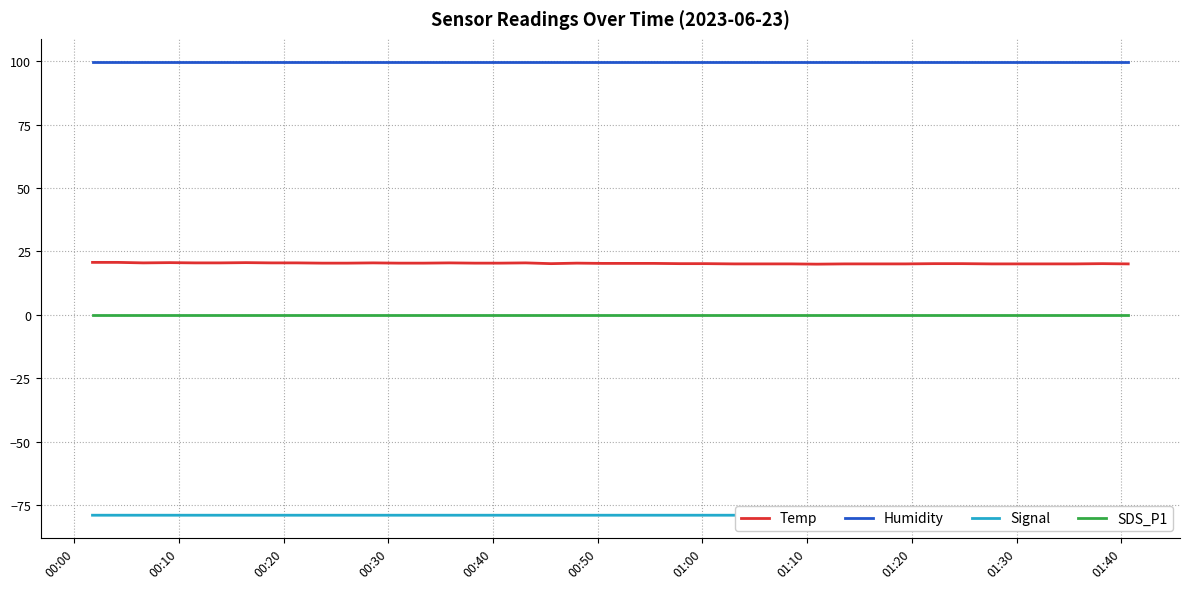

What is the lowest value of the Signal series?

-79.0